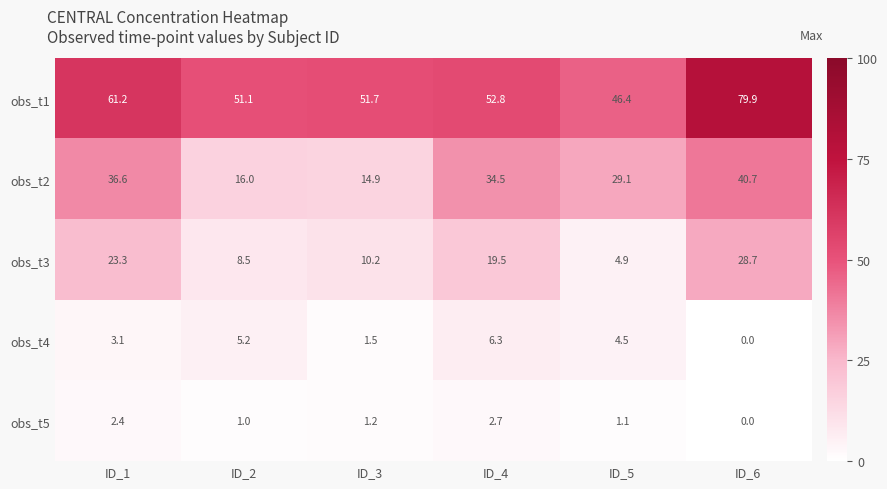

The obs_t1 series shows 61.2 at ID_1. True or false?

True